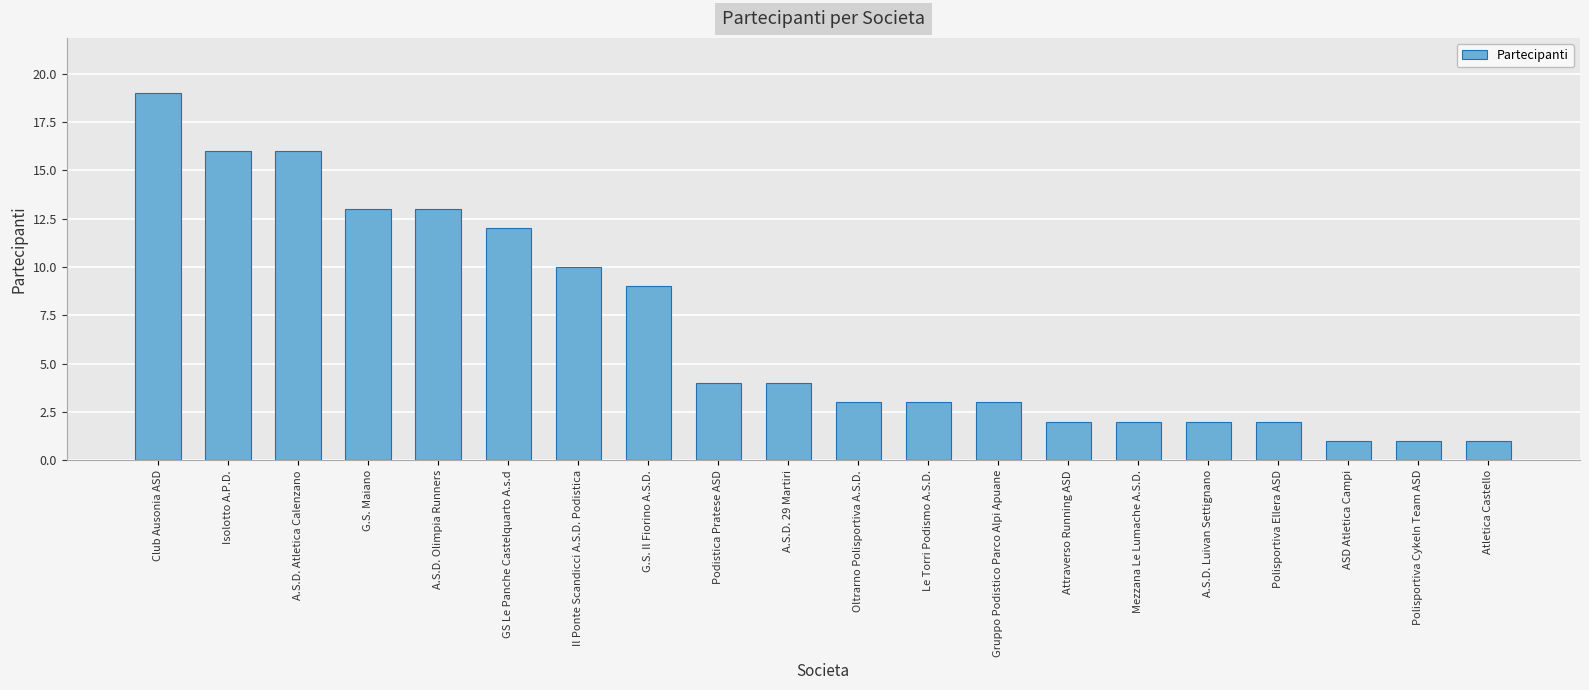

True or false: the data shows 2 at ASD Atletica Campi.

False